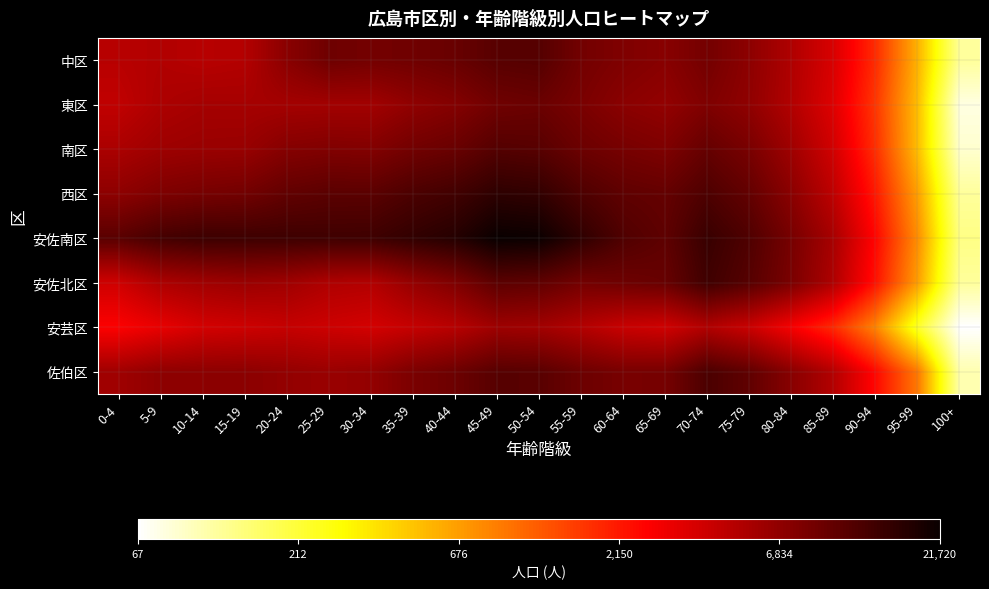

Reading right to left, transcribe all the data shown in this chart.

中区: 100+=2.1	95-99=2.7	90-94=3.3	85-89=3.6	80-84=3.7	75-79=3.8	70-74=3.9	65-69=3.9	60-64=3.9	55-59=3.9	50-54=4.1	45-49=4.0	40-44=4.0	35-39=4.0	30-34=3.9	25-29=4.0	20-24=3.9	15-19=3.7	10-14=3.7	5-9=3.7	0-4=3.7
東区: 100+=1.9	95-99=2.7	90-94=3.2	85-89=3.5	80-84=3.7	75-79=3.8	70-74=3.9	65-69=3.8	60-64=3.9	55-59=3.9	50-54=4.0	45-49=4.0	40-44=3.9	35-39=3.8	30-34=3.8	25-29=3.8	20-24=3.8	15-19=3.8	10-14=3.8	5-9=3.7	0-4=3.7
南区: 100+=1.9	95-99=2.7	90-94=3.2	85-89=3.6	80-84=3.8	75-79=3.9	70-74=4.0	65-69=3.9	60-64=3.9	55-59=4.0	50-54=4.0	45-49=4.1	40-44=4.0	35-39=3.9	30-34=3.9	25-29=3.9	20-24=3.9	15-19=3.8	10-14=3.8	5-9=3.8	0-4=3.7
西区: 100+=2.1	95-99=2.8	90-94=3.3	85-89=3.7	80-84=3.9	75-79=4.0	70-74=4.1	65-69=4.0	60-64=4.0	55-59=4.1	50-54=4.2	45-49=4.2	40-44=4.1	35-39=4.1	30-34=4.0	25-29=4.0	20-24=4.0	15-19=3.9	10-14=3.9	5-9=3.9	0-4=3.8
安佐南区: 100+=2.1	95-99=2.9	90-94=3.4	85-89=3.7	80-84=3.9	75-79=4.1	70-74=4.2	65-69=4.0	60-64=4.1	55-59=4.2	50-54=4.3	45-49=4.3	40-44=4.2	35-39=4.2	30-34=4.1	25-29=4.1	20-24=4.1	15-19=4.1	10-14=4.1	5-9=4.1	0-4=4.0
安佐北区: 100+=2.1	95-99=2.8	90-94=3.4	85-89=3.7	80-84=3.9	75-79=4.0	70-74=4.1	65-69=4.0	60-64=4.0	55-59=3.9	50-54=4.0	45-49=4.0	40-44=3.9	35-39=3.8	30-34=3.7	25-29=3.7	20-24=3.8	15-19=3.8	10-14=3.8	5-9=3.7	0-4=3.6
安芸区: 100+=1.8	95-99=2.4	90-94=2.9	85-89=3.3	80-84=3.4	75-79=3.6	70-74=3.7	65-69=3.6	60-64=3.6	55-59=3.7	50-54=3.8	45-49=3.8	40-44=3.7	35-39=3.6	30-34=3.6	25-29=3.6	20-24=3.6	15-19=3.6	10-14=3.6	5-9=3.5	0-4=3.4
佐伯区: 100+=2.0	95-99=3.0	90-94=3.4	85-89=3.7	80-84=3.9	75-79=4.0	70-74=4.1	65-69=3.9	60-64=3.9	55-59=4.0	50-54=4.0	45-49=4.0	40-44=4.0	35-39=3.9	30-34=3.8	25-29=3.8	20-24=3.8	15-19=3.8	10-14=3.8	5-9=3.8	0-4=3.8